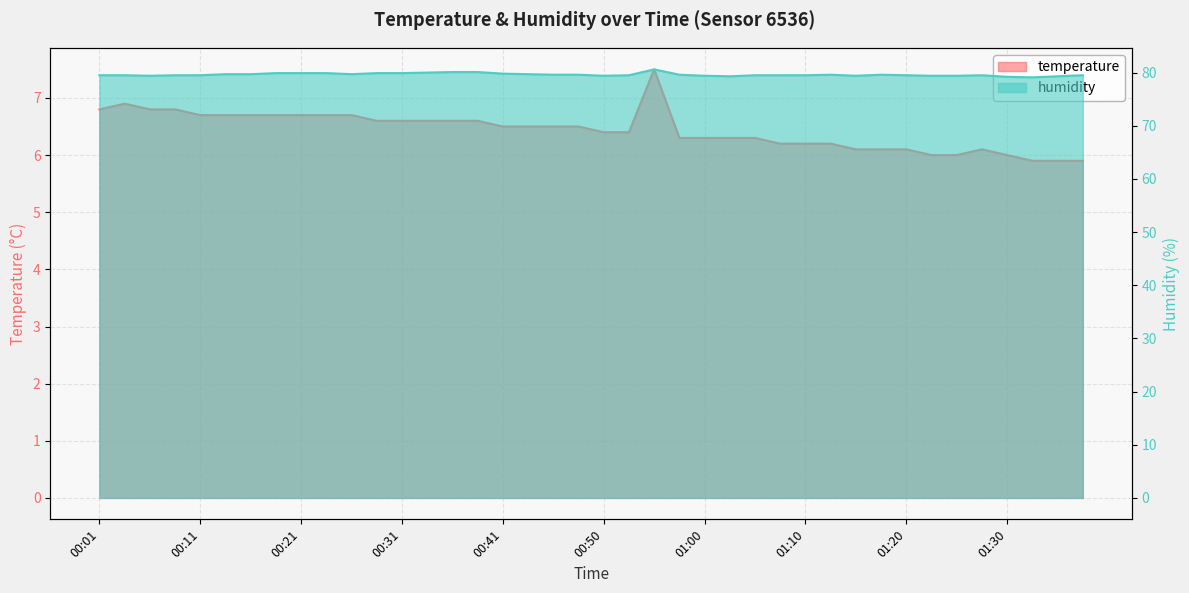

True or false: temperature and humidity cross at least once.

False